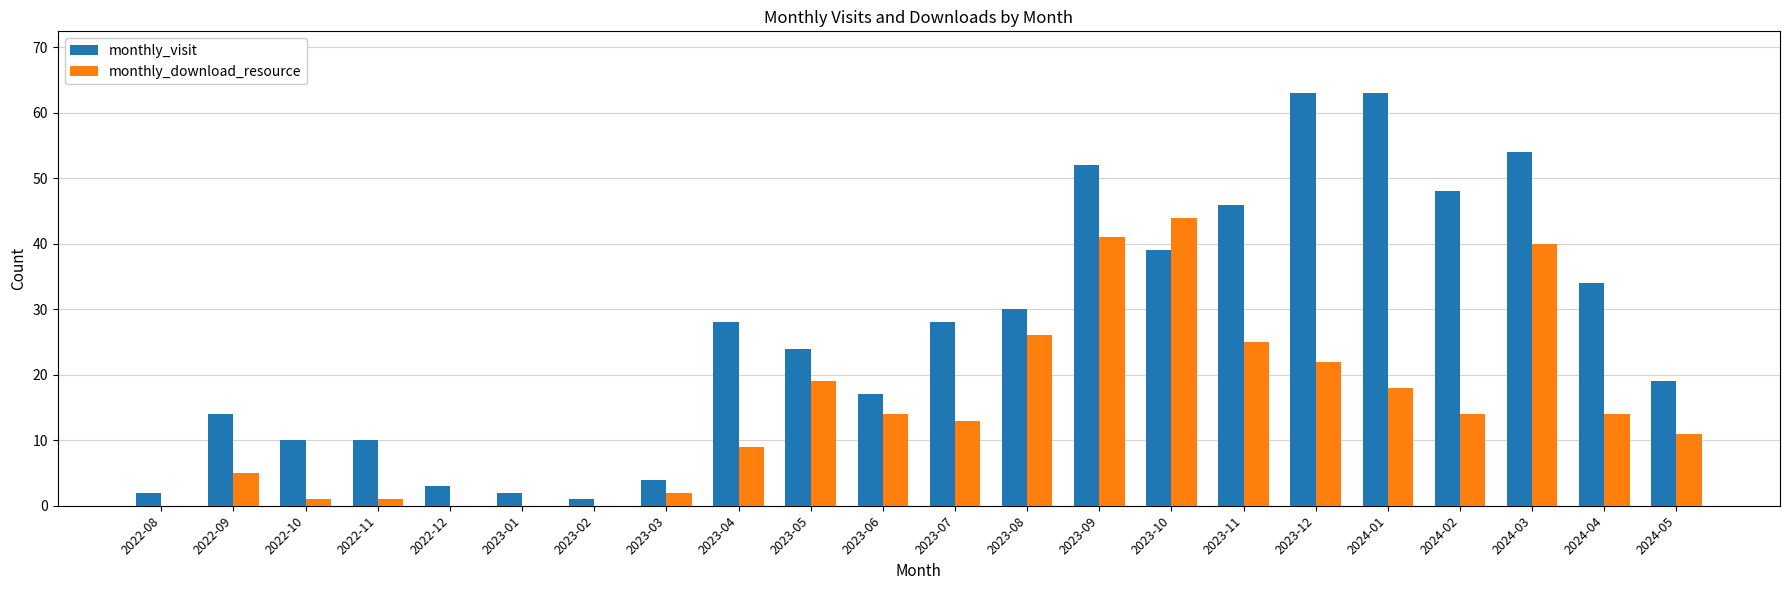

What is the average value of the monthly_visit series?

27